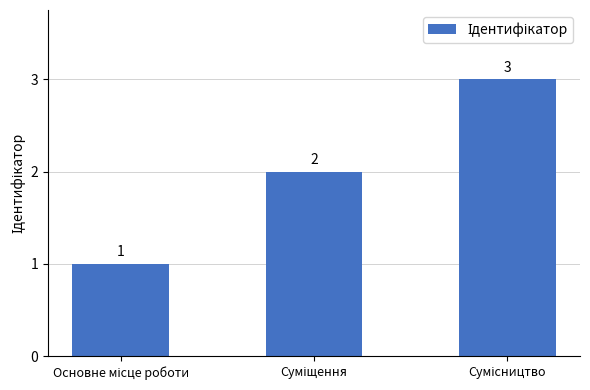

Count the values in the range 1 to 3.

3